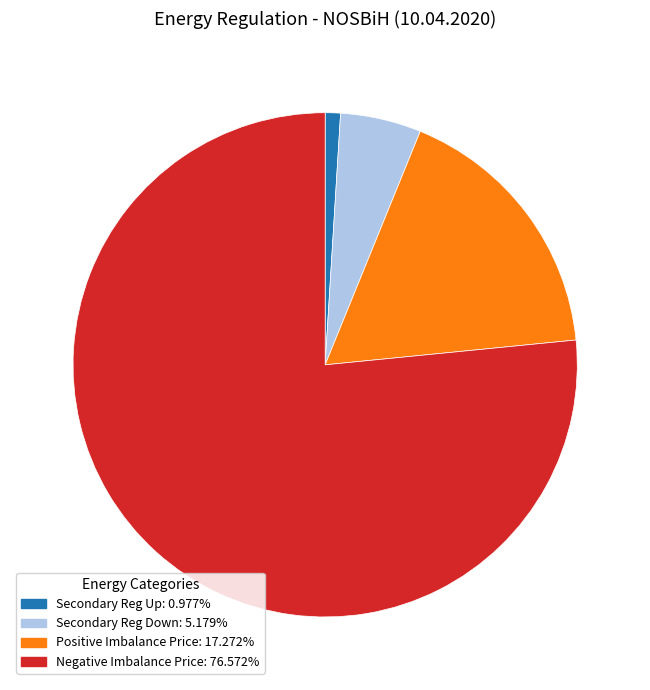

Does any single category account for the majority?

Yes